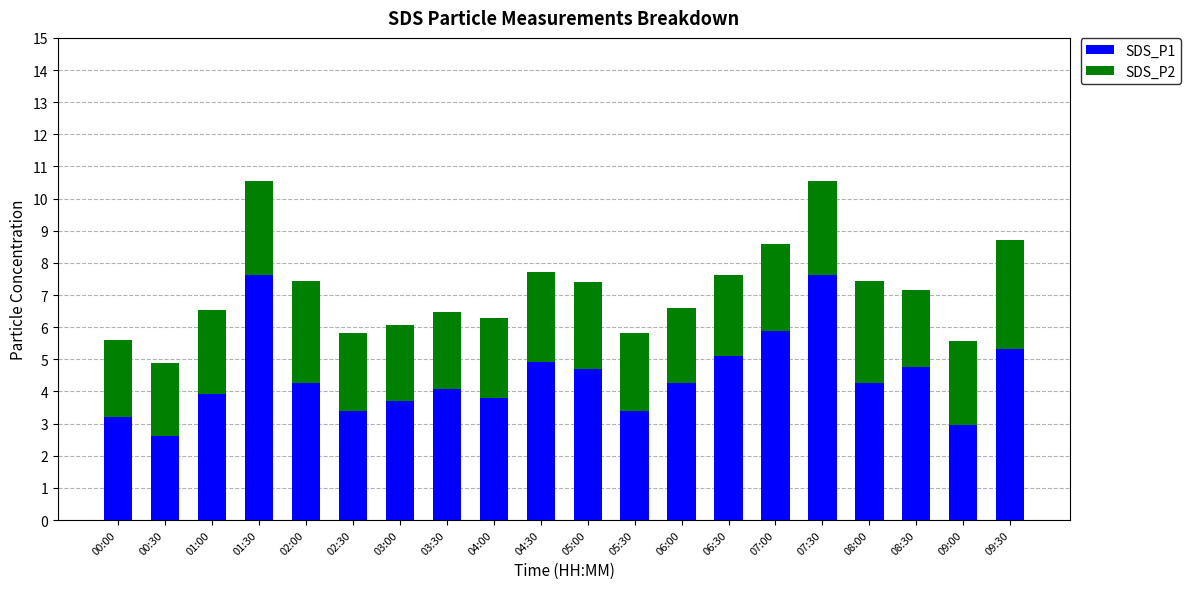

True or false: SDS_P1 has a value of 5.1 at 06:30.

True